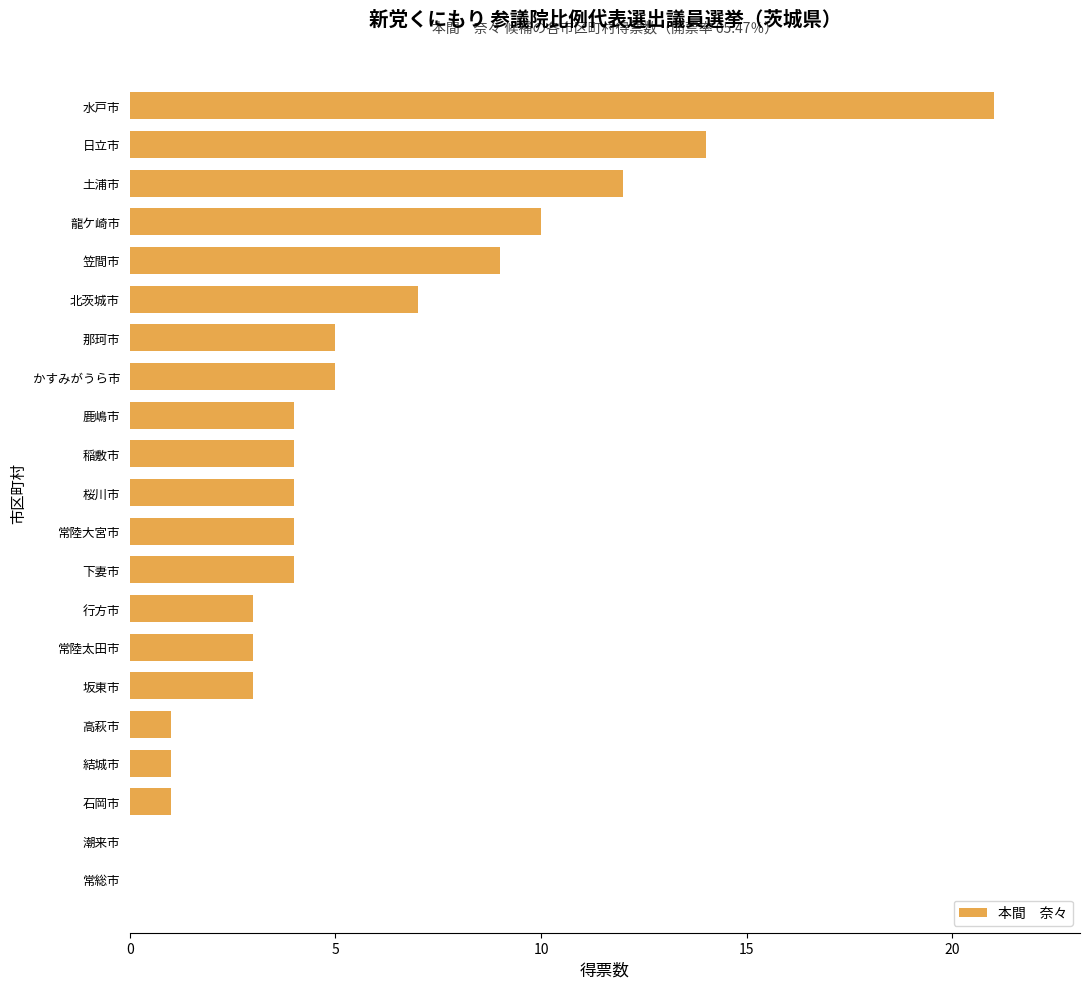

The value at 龍ケ崎市 is 10. True or false?

True